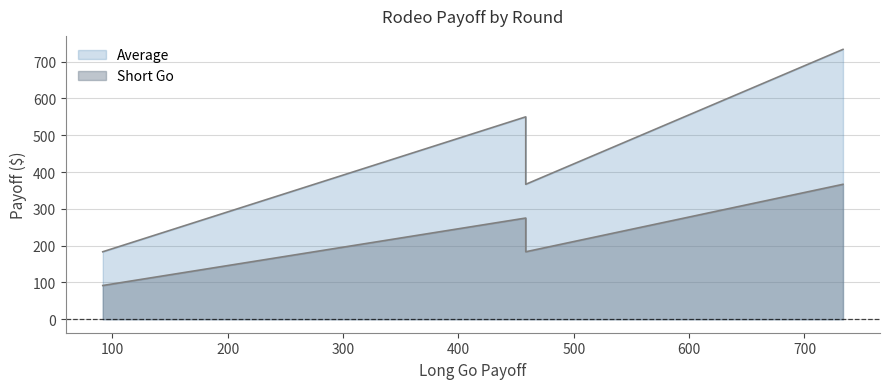

Where does the Average series first go above 550?

733.4